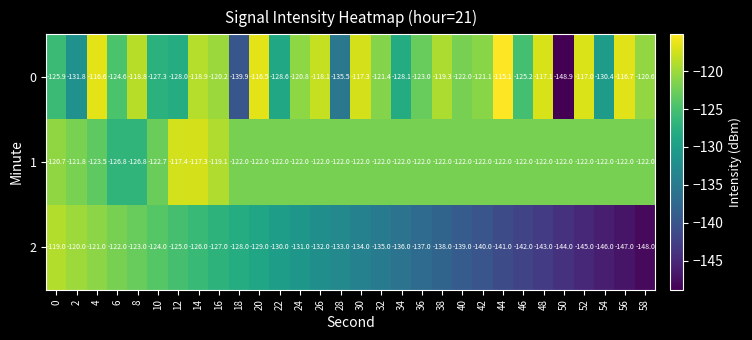

Rank the series by their maximum value, from highest to lowest.

0, 1, 2